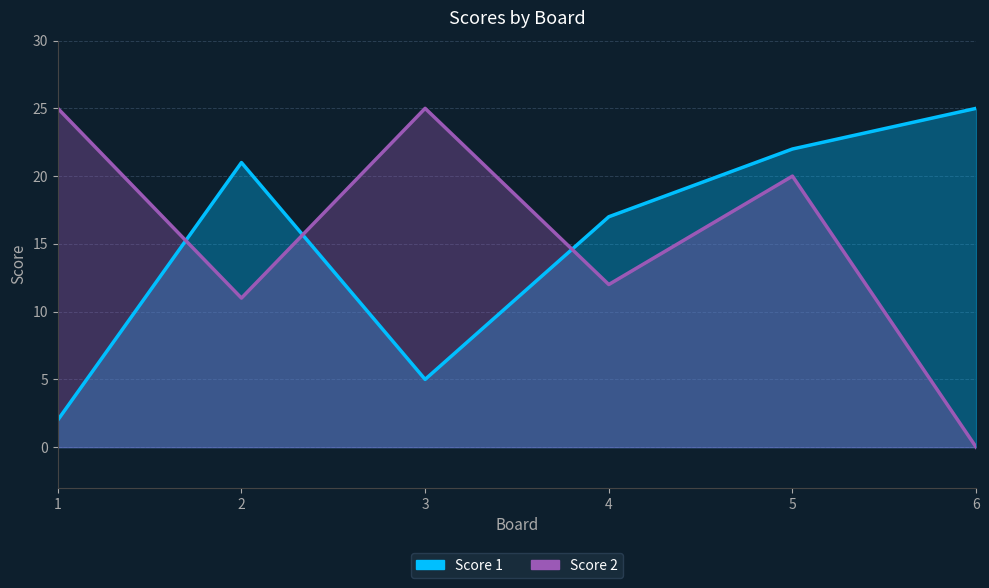

In Score 1, how many points are lower than both neighbors (excluding endpoints)?

1